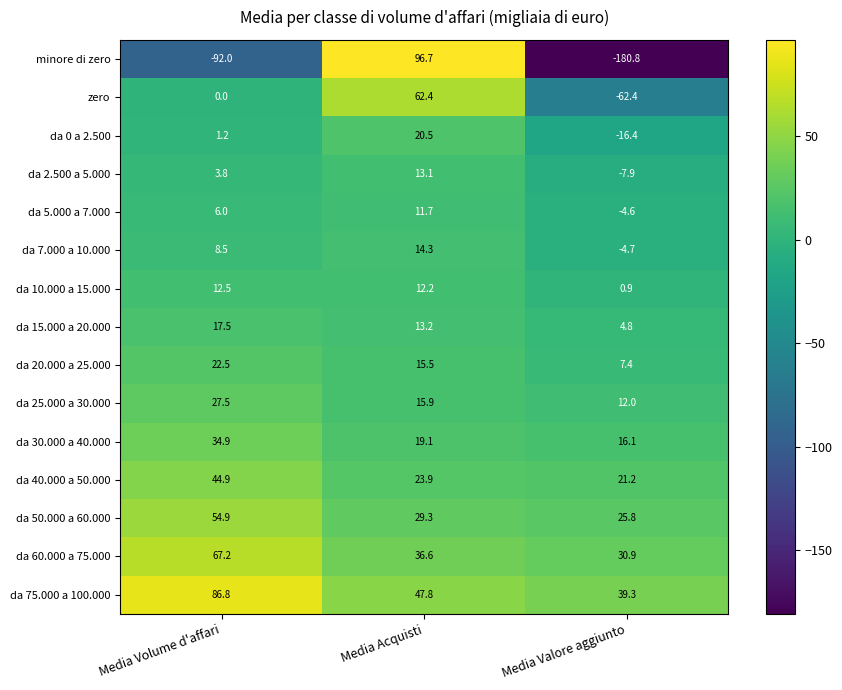

What is the total value across all series at Media Volume d'affari?

296.2